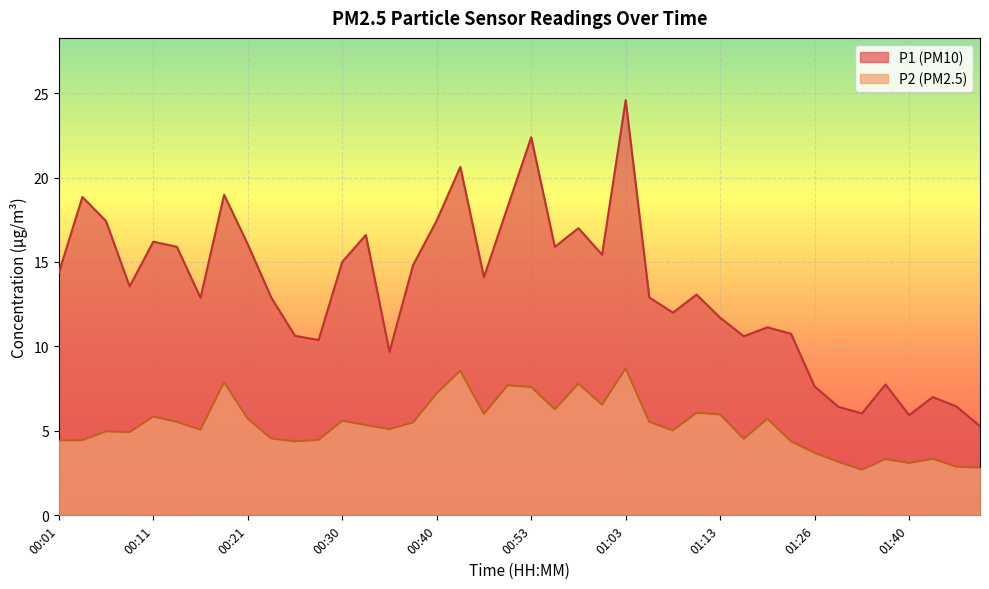

What is the difference between the second highest and second lowest values in the P1 series?

16.4